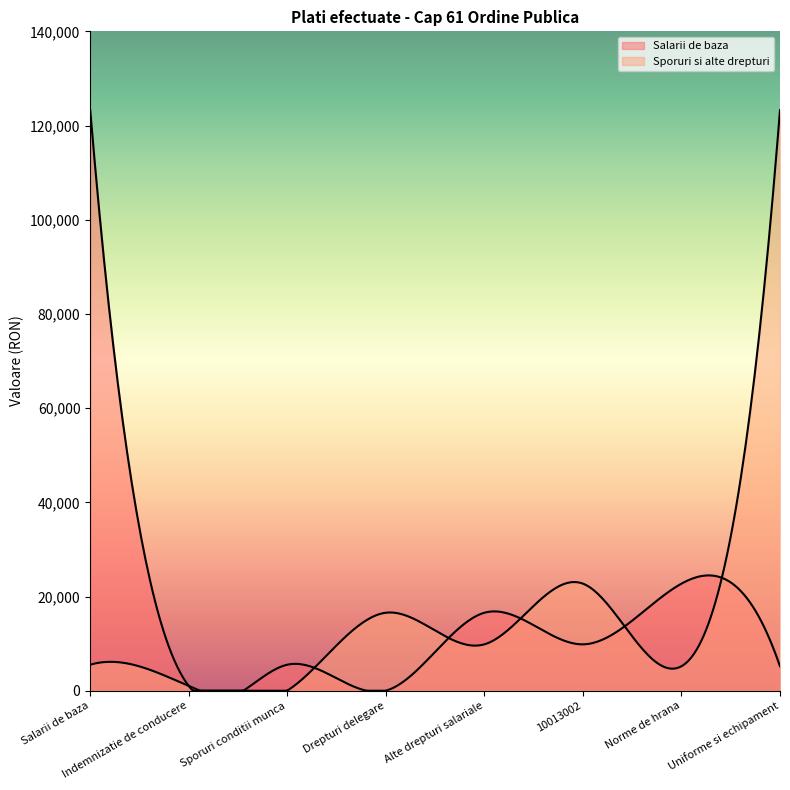

How many intersections are there between Sporuri si alte drepturi and Salarii de baza?

5